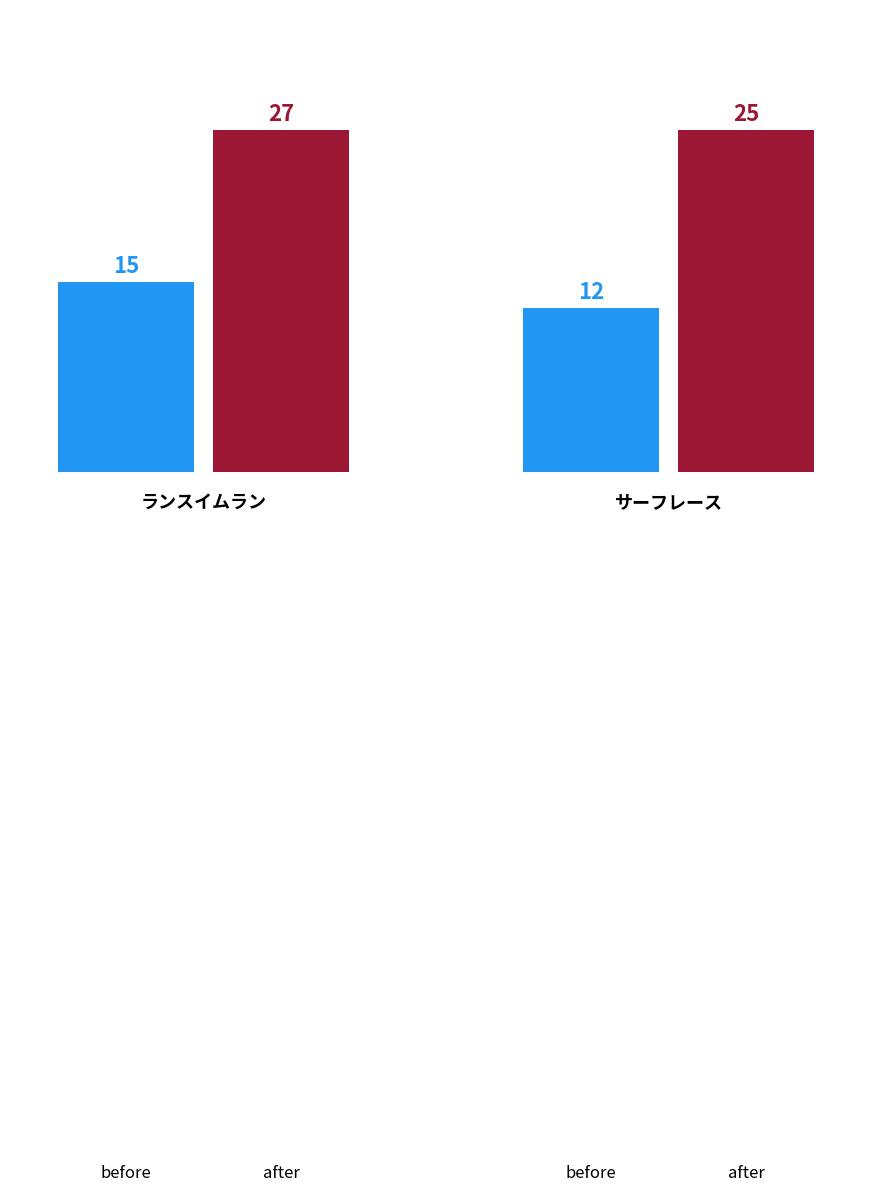

The value of 2nd_place at 13 is 10. True or false?

False